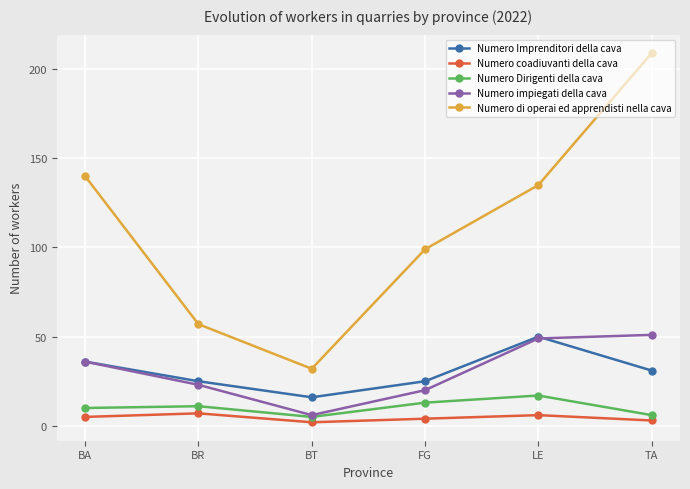

Reading right to left, what are all the values shown in this chart?

Numero Imprenditori della cava: TA=31	LE=50	FG=25	BT=16	BR=25	BA=36
Numero coadiuvanti della cava: TA=3	LE=6	FG=4	BT=2	BR=7	BA=5
Numero Dirigenti della cava: TA=6	LE=17	FG=13	BT=5	BR=11	BA=10
Numero impiegati della cava: TA=51	LE=49	FG=20	BT=6	BR=23	BA=36
Numero di operai ed apprendisti nella cava: TA=209	LE=135	FG=99	BT=32	BR=57	BA=140